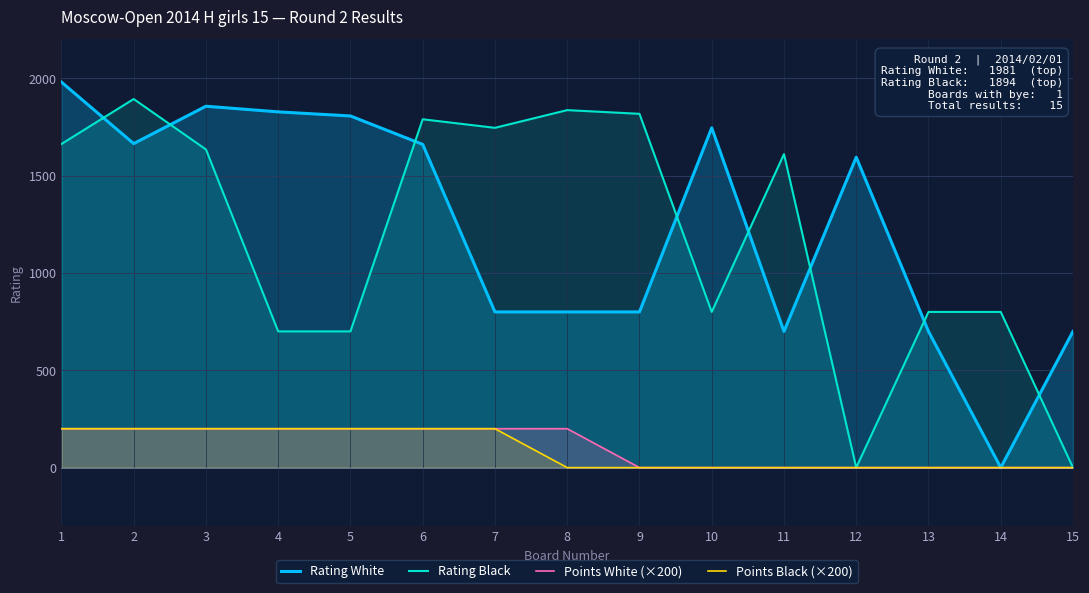

The value of Points White (×200) at 15 is 0. True or false?

True